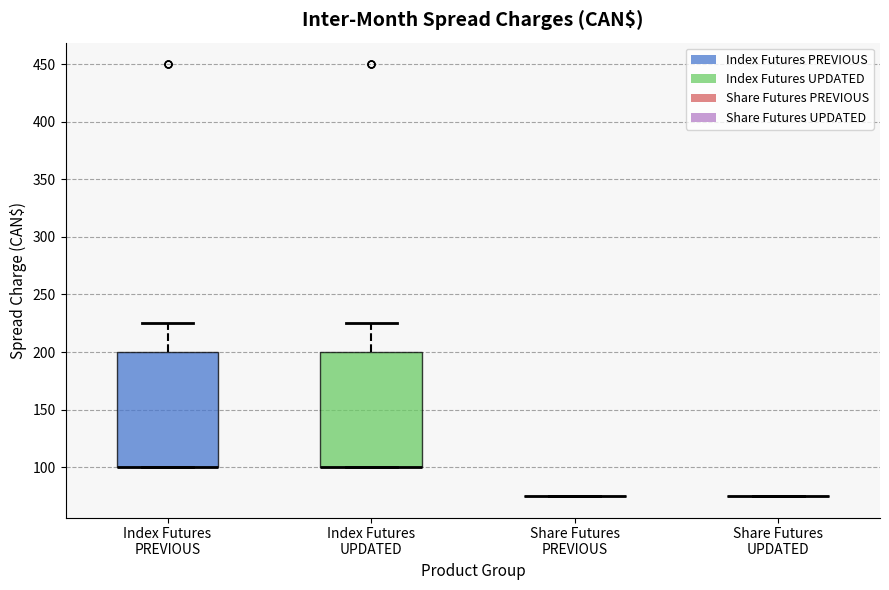

Reading left to right, read every box against the y-axis: the position of its median line, the range the box covers, and the ends of its whiskers. The values are not printed on the chart, so give them approximately, as read against the axis.

Index Futures PREVIOUS: median 100 (drawn on the box's lower edge), box 100 to 200, whiskers 100 to 225
Index Futures UPDATED: median 100 (drawn on the box's lower edge), box 100 to 200, whiskers 100 to 225
Share Futures PREVIOUS: box collapsed to a line at 75, whiskers 75 to 75
Share Futures UPDATED: box collapsed to a line at 75, whiskers 75 to 75